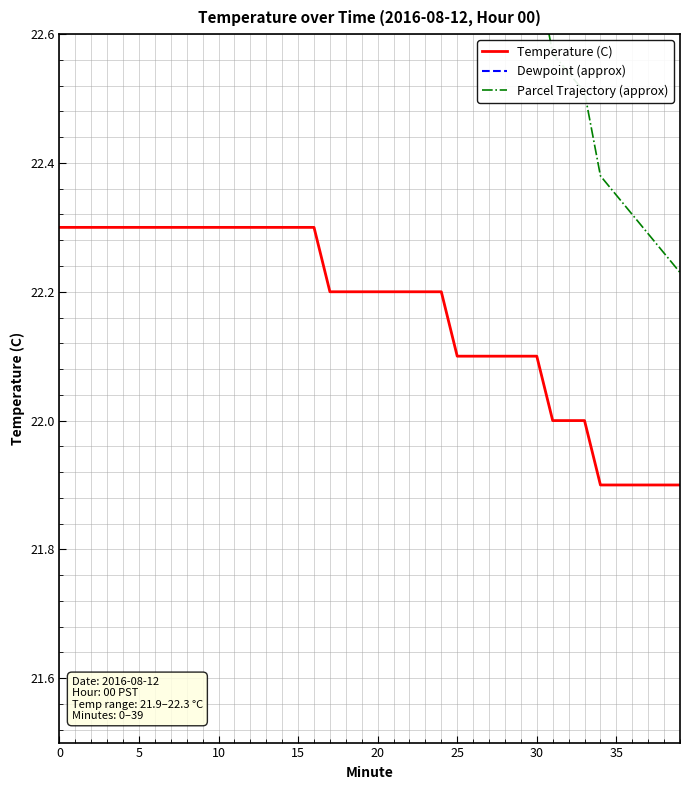

How many data points does each series have?

40